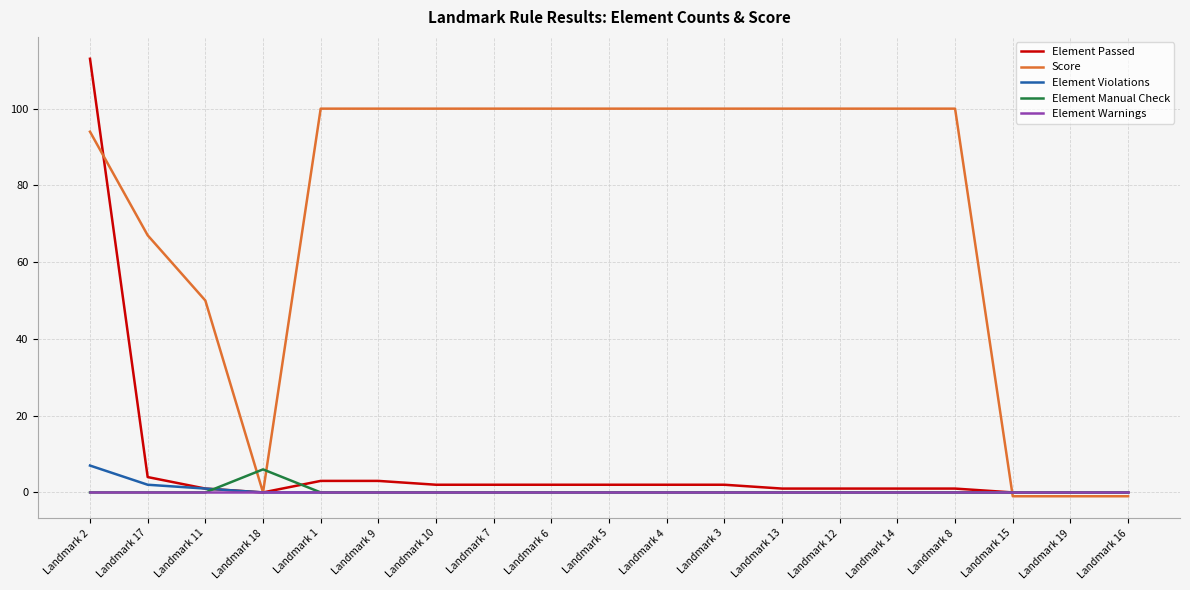

The Score series shows 137 at Landmark 12. True or false?

False